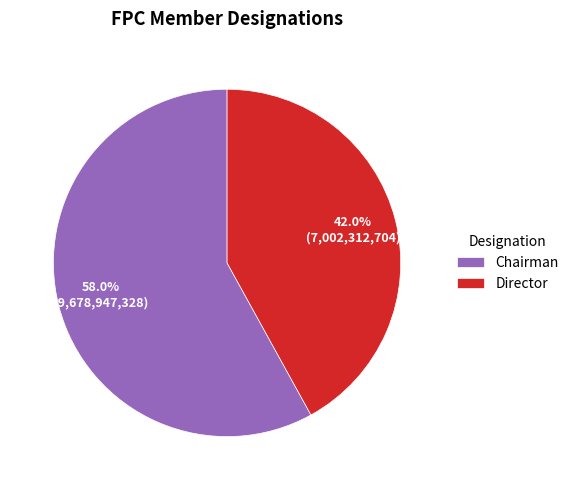

Rank the categories by value from highest to lowest.

Chairman, Director